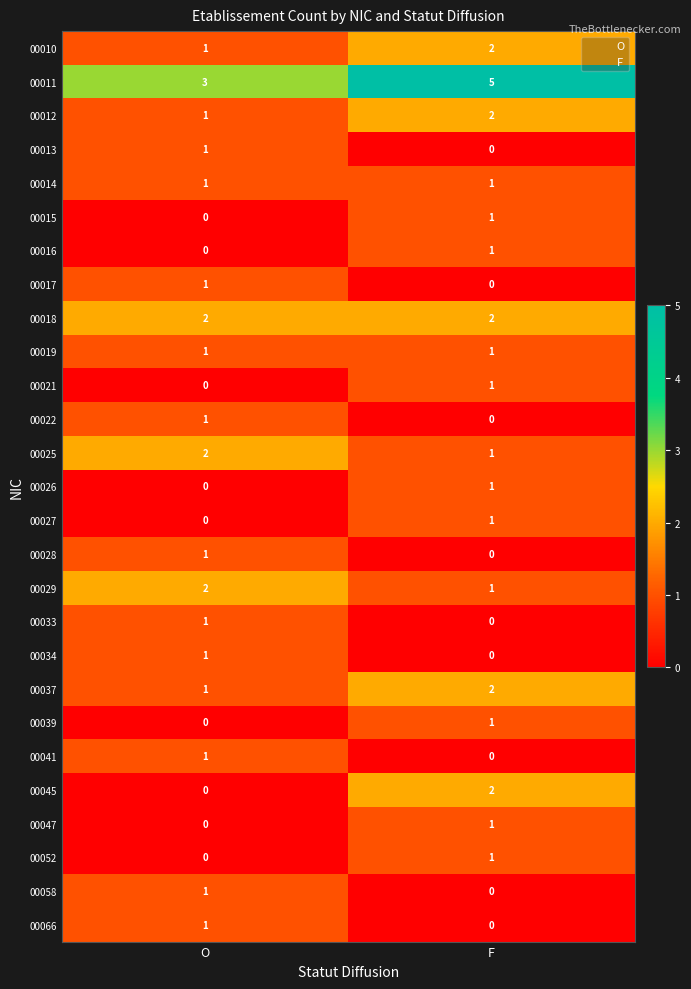

What is the spread (max minus min) of values at O?

3